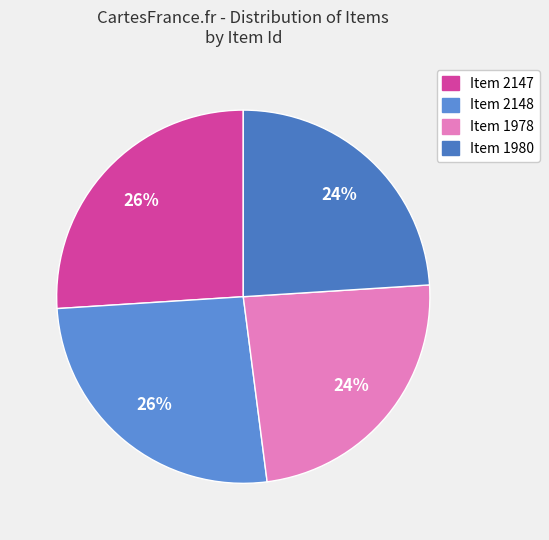

How many slices are in this pie chart?

4